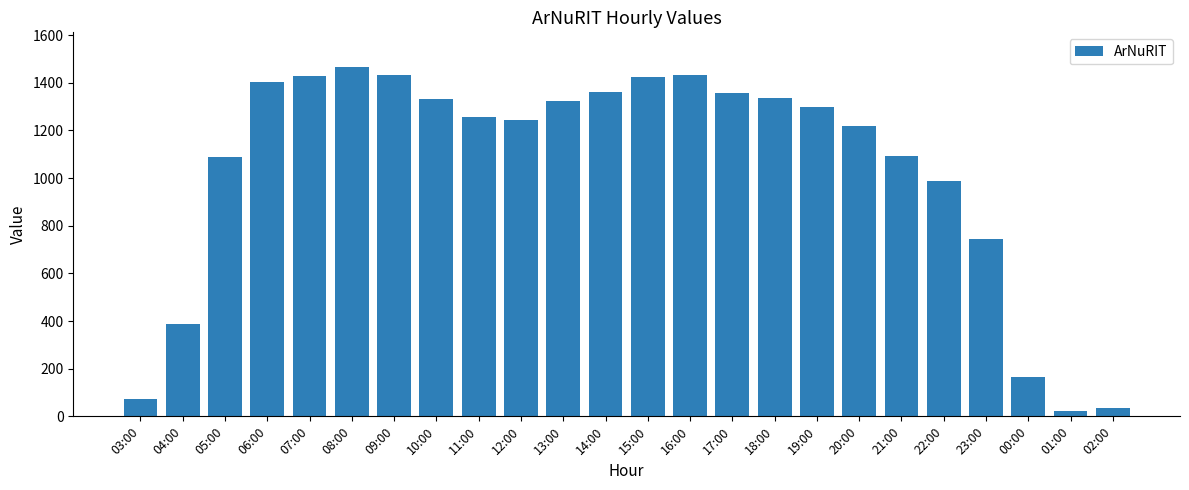

Where does the data first go above 1299?

06:00